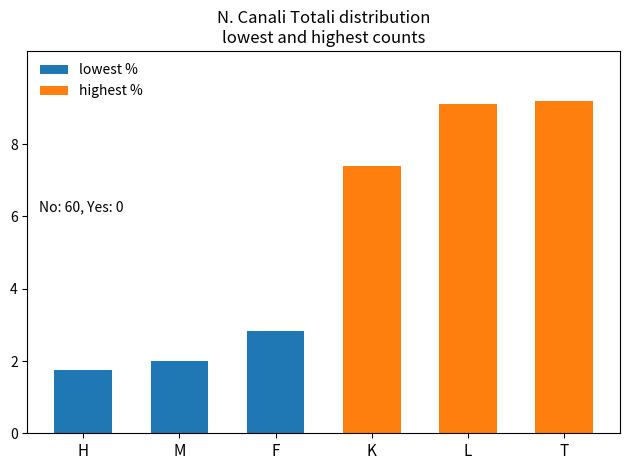

Does the chart contain any negative values?

No